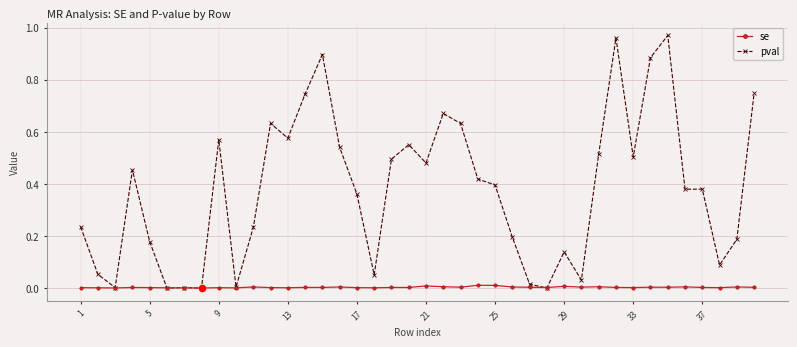

Which series has the largest total across all categories?

pval